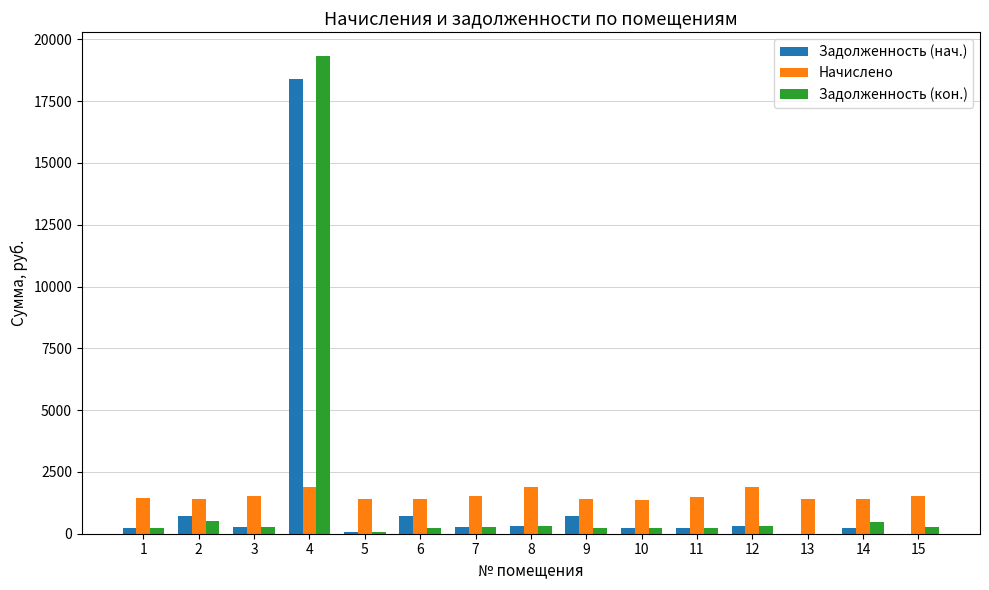

The value of Начислено at 7 is 444.1. True or false?

False